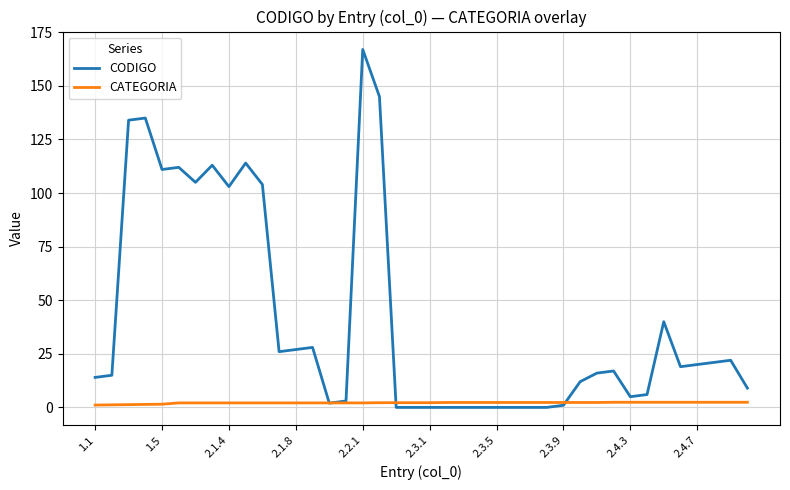

List the series in order of their peak value, highest first.

CODIGO, CATEGORIA